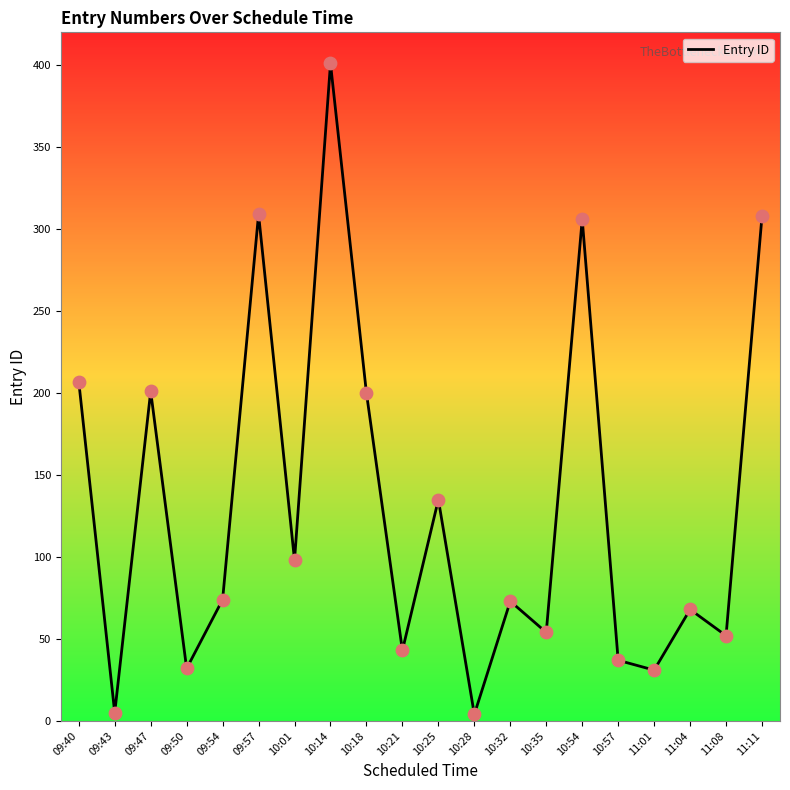

Between 11:08 and 10:54, which is larger?

10:54